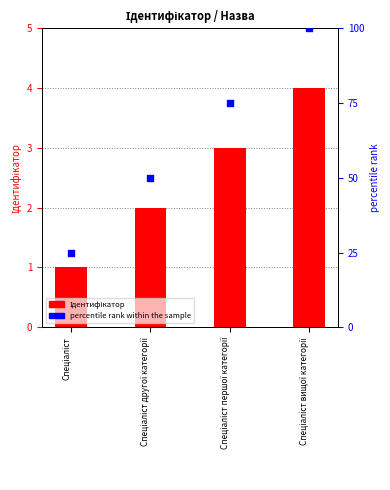

Is the value of Ідентифікатор at Спеціаліст другої категорії greater than the value of Percentile rank at Спеціаліст?

No